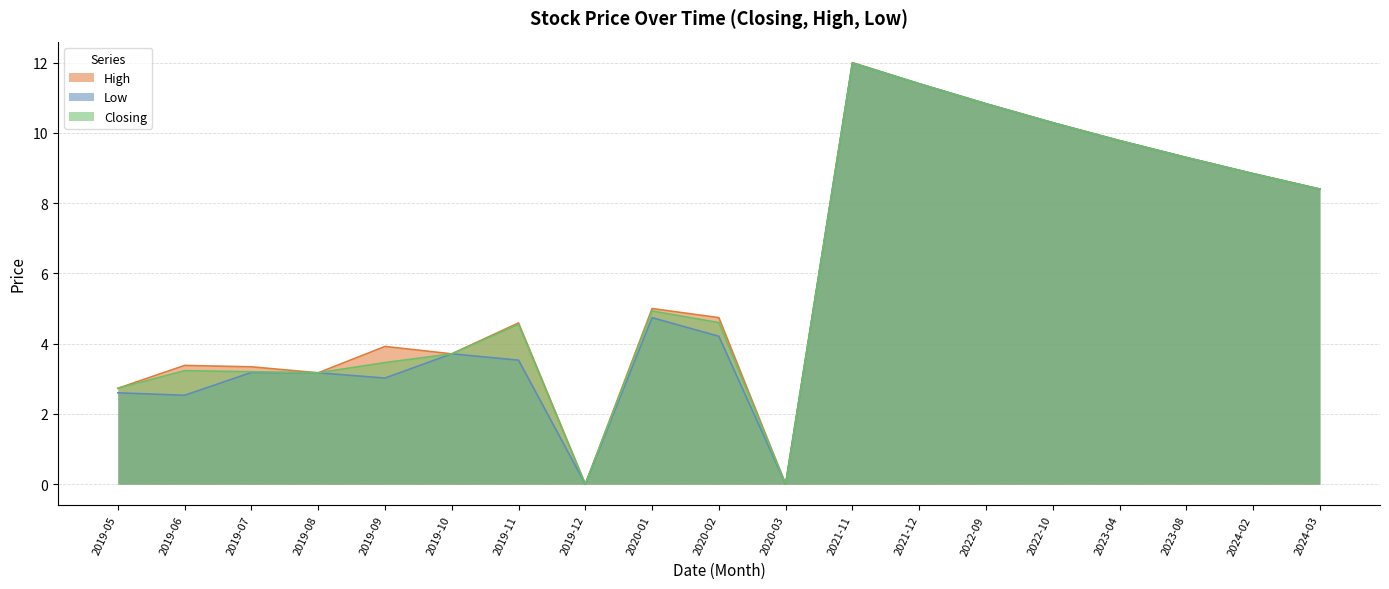

Rank the series at 2021-12 from lowest to highest value.

High, Low, Closing